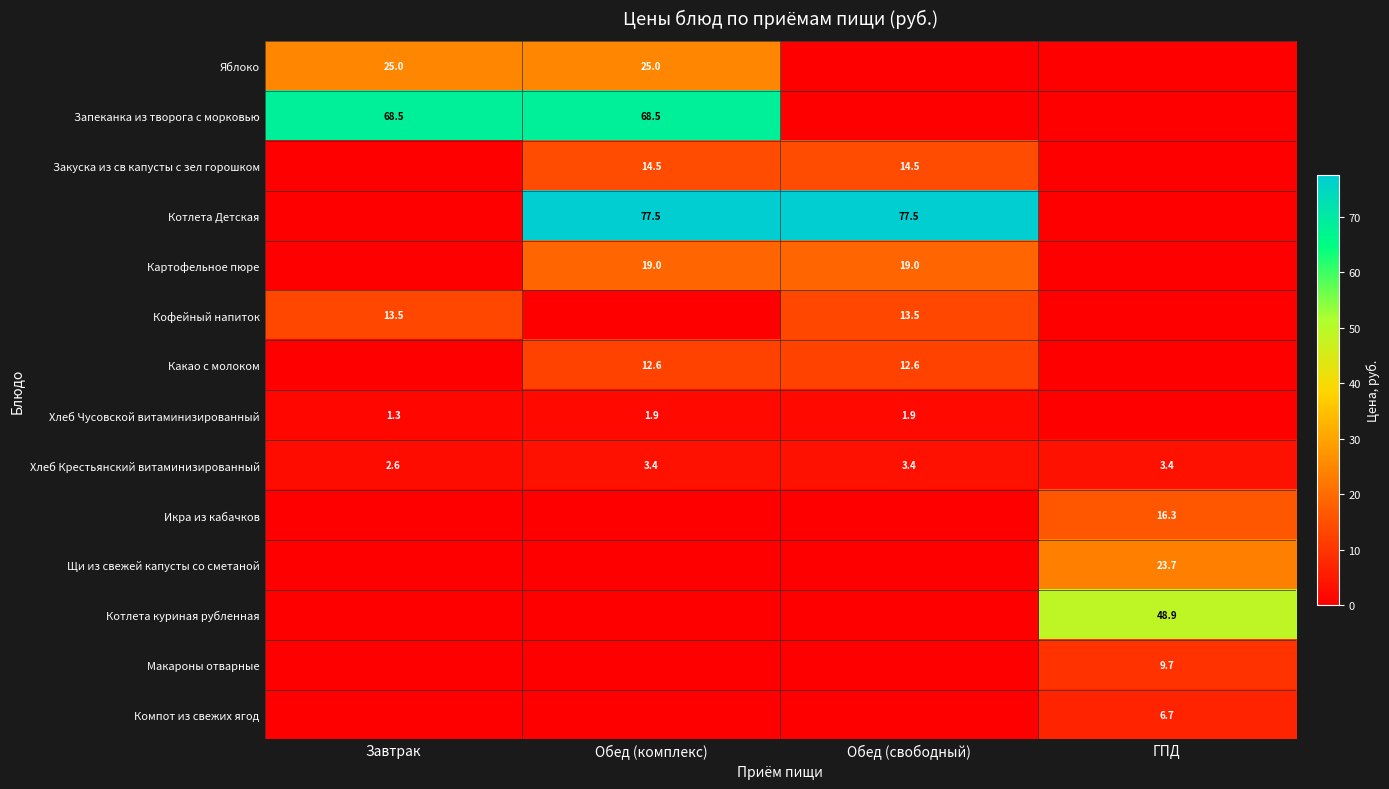

The value of Какао с молоком at Обед (комплекс) is 12.6. True or false?

True